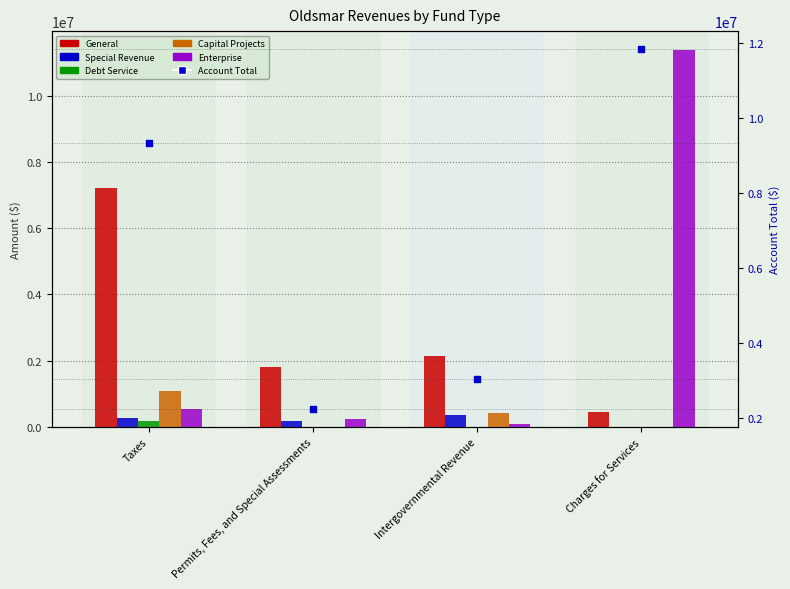

Which series contains the lowest Y value?

Special Revenue